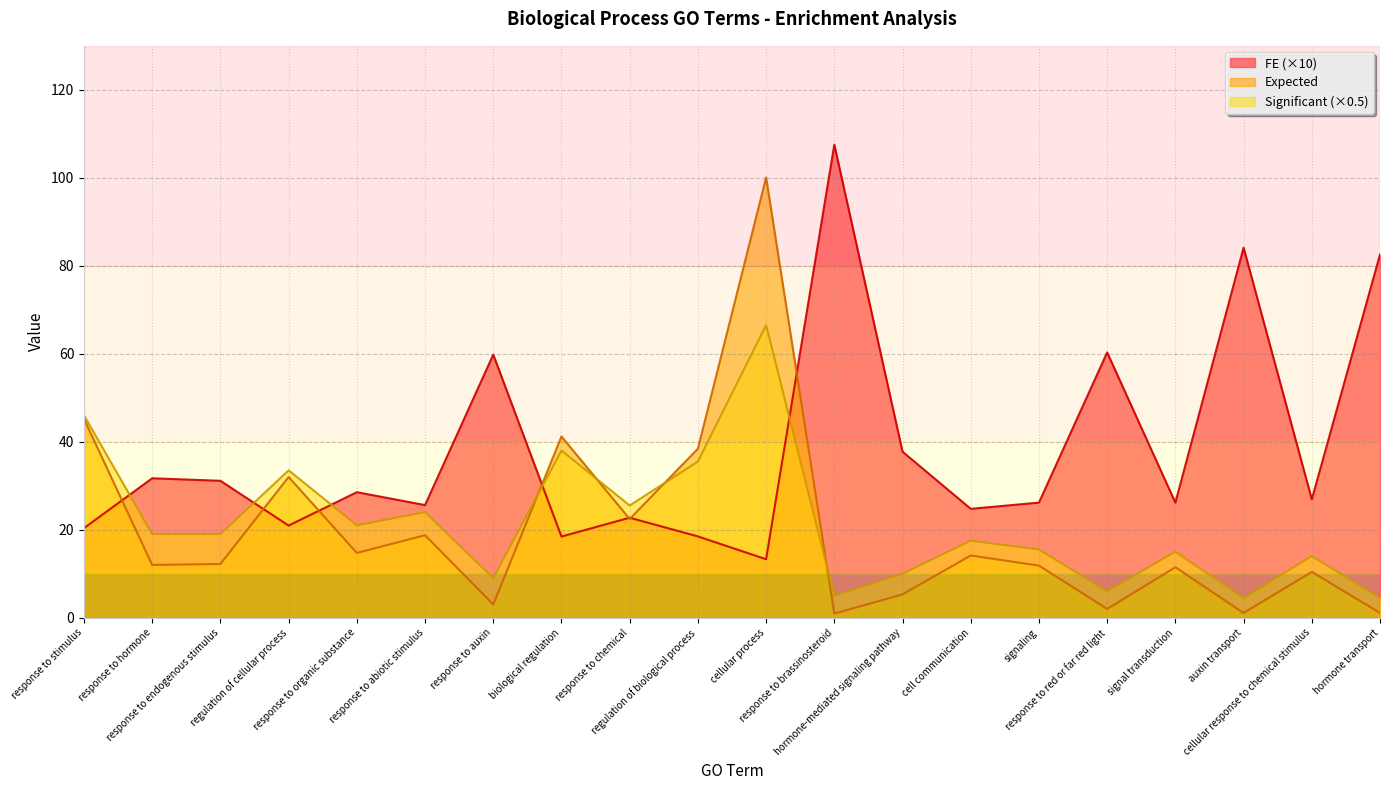

What is the total value across all series at hormone-mediated signaling pathway?

53.0